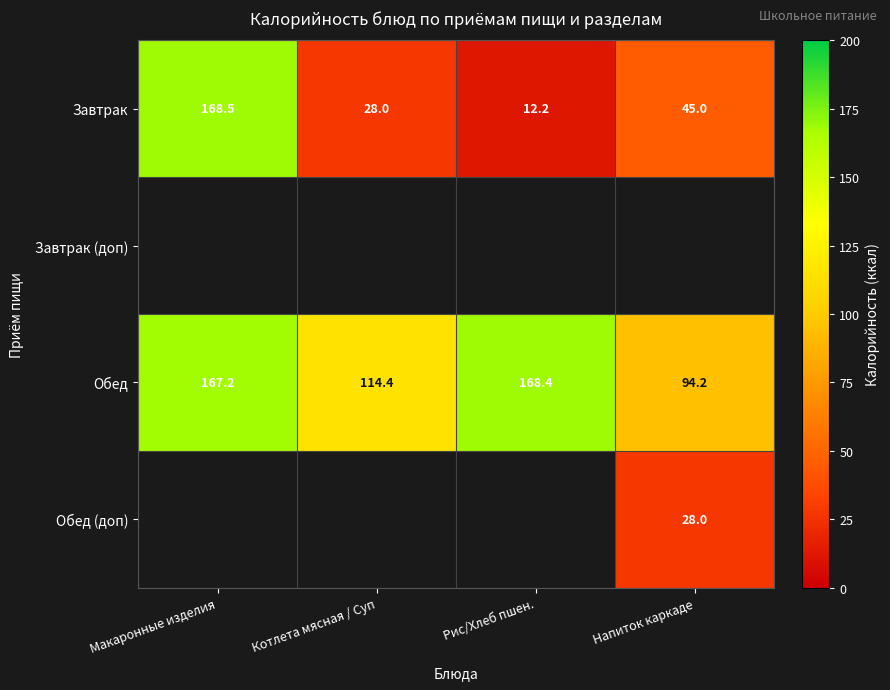

Rank the categories by Завтрак value from highest to lowest.

Макаронные изделия, Напиток каркаде, Котлета мясная / Суп, Рис/Хлеб пшен.